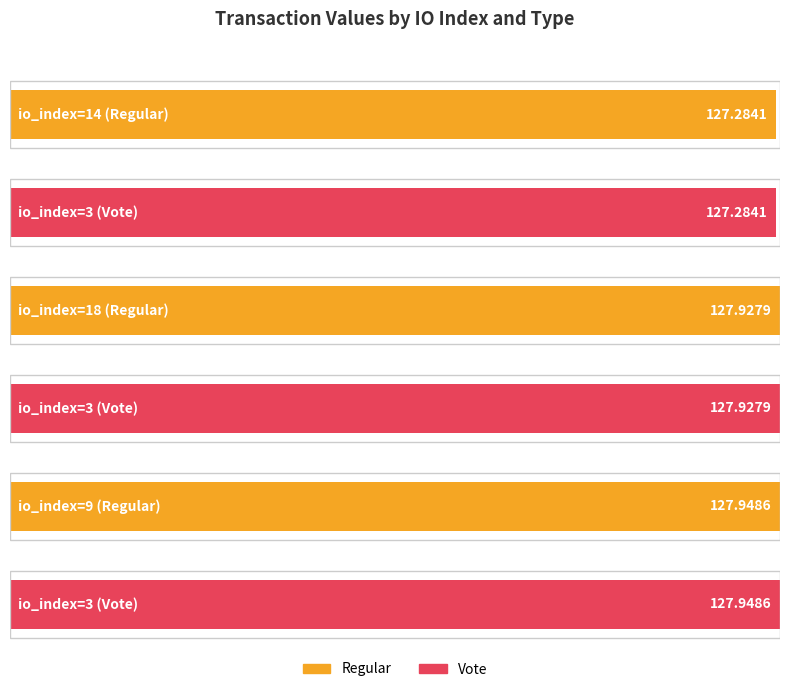

What is the sum of the io_index values at 3 and 3?

6.0